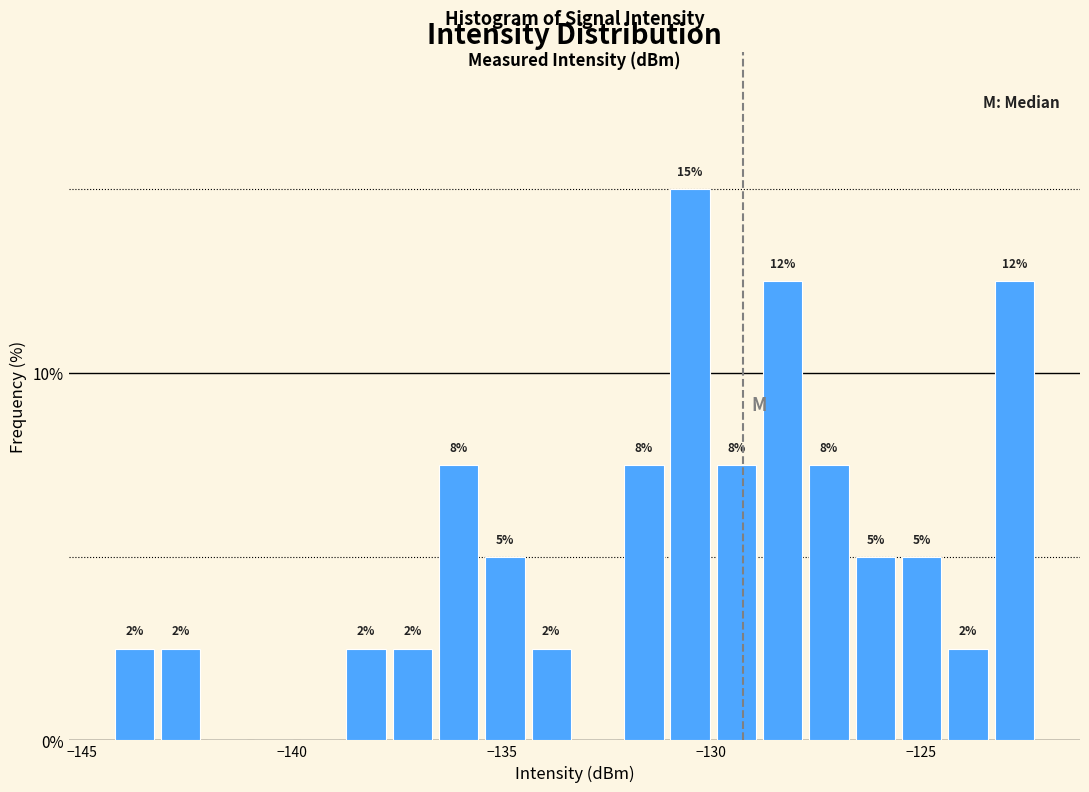

Around what value on the x-axis is the tallest bar? Give the approximate position of its centre, as read against the axis.

-130.5